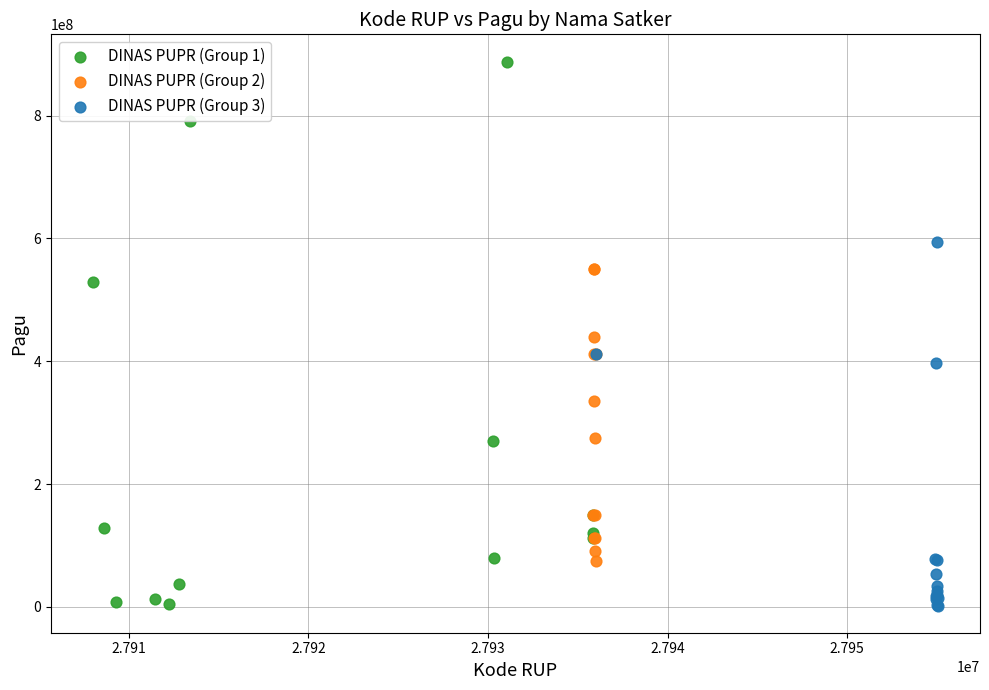

Which series reaches the maximum Y coordinate?

DINAS PUPR (Group 1)